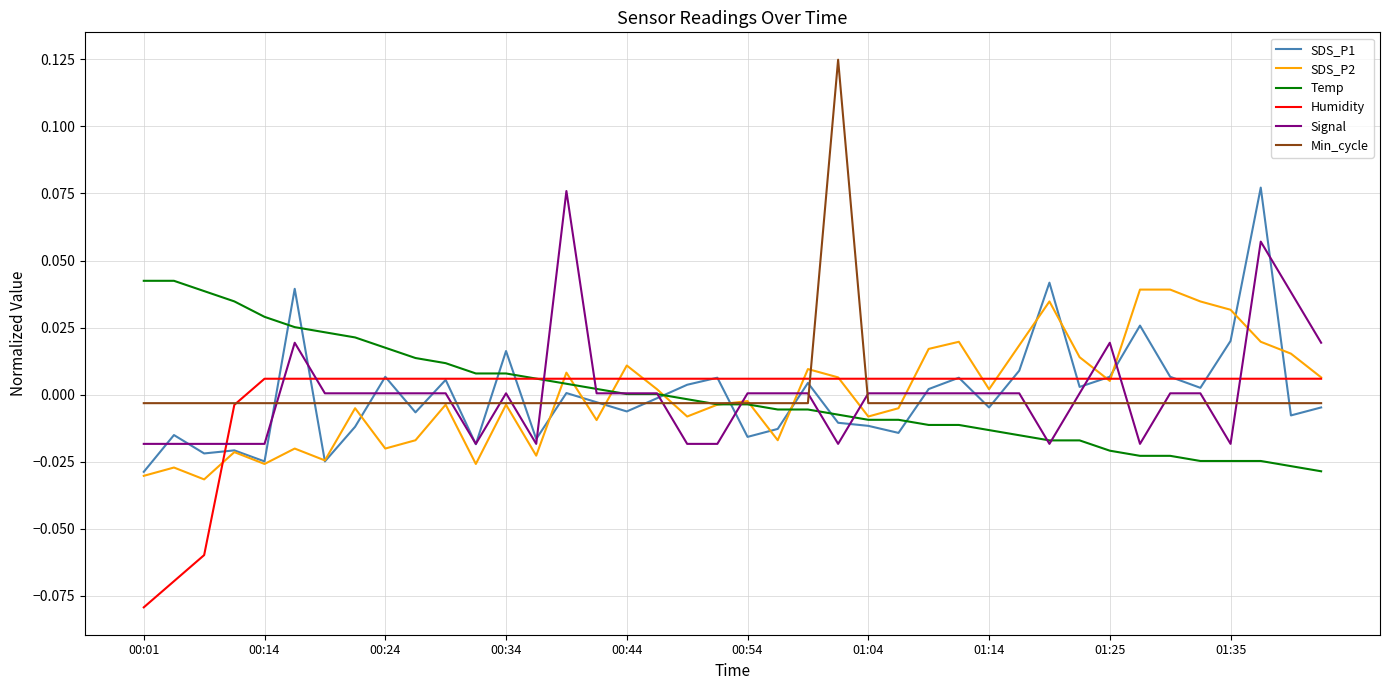

Which series has the largest range (max minus min)?

Min_cycle